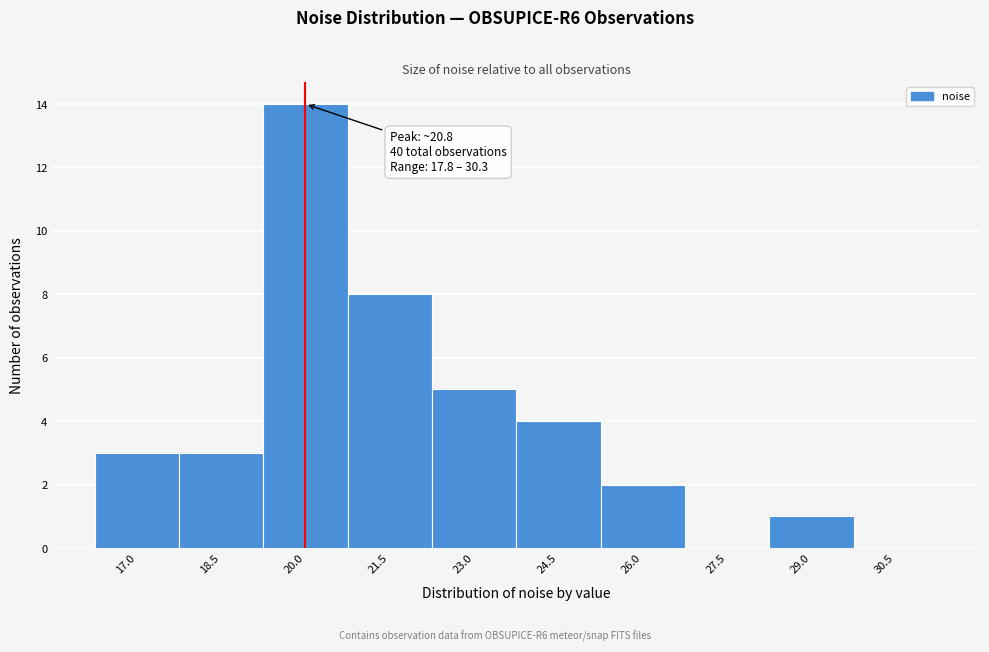

Reading left to right, what are all the values shown in this chart?

17.0=3	18.5=3	20.0=14	21.5=8	23.0=5	24.5=4	26.0=2	27.5=0	29.0=1	30.5=0